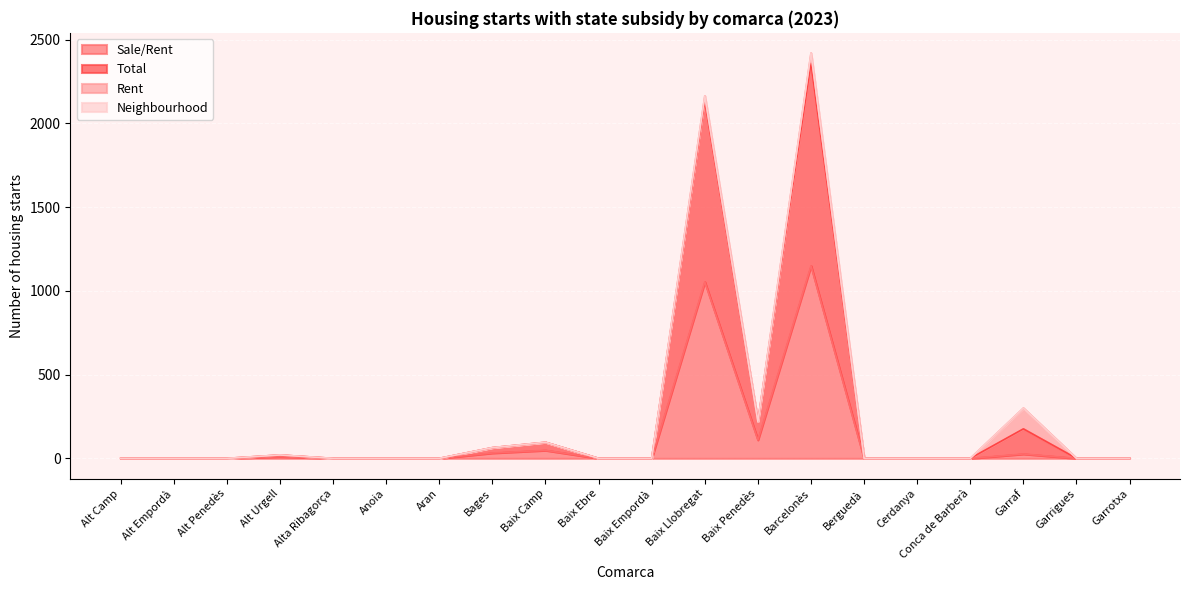

The value of Total at Berguedà is 0. True or false?

True